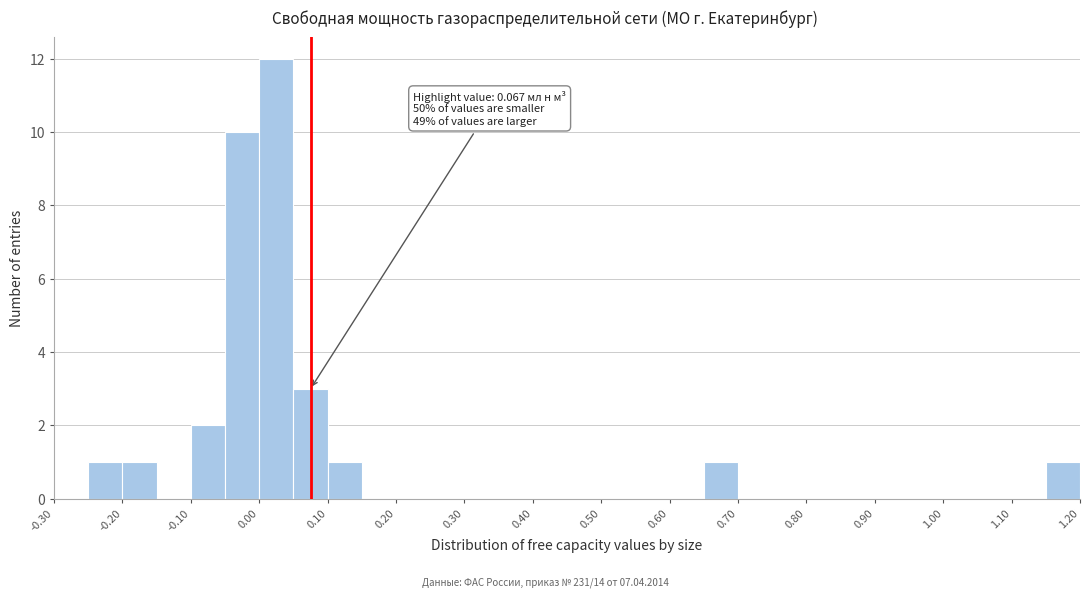

Which range on the x-axis has the tallest bar?

0.00 to 0.05